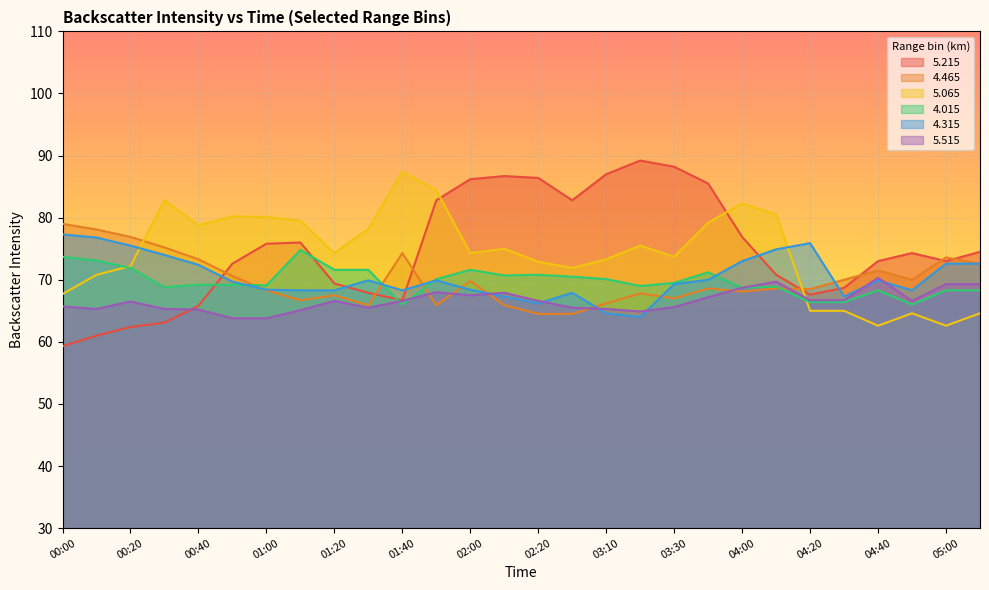

Count the number of data series in this chart.

6